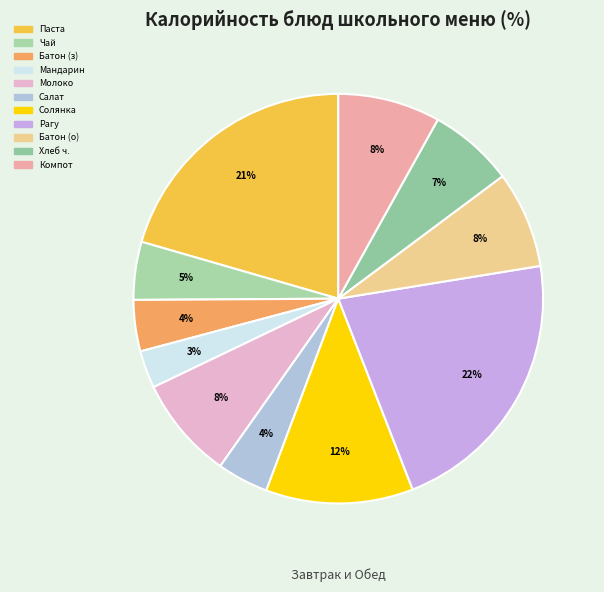

How many slices are in this pie chart?

11